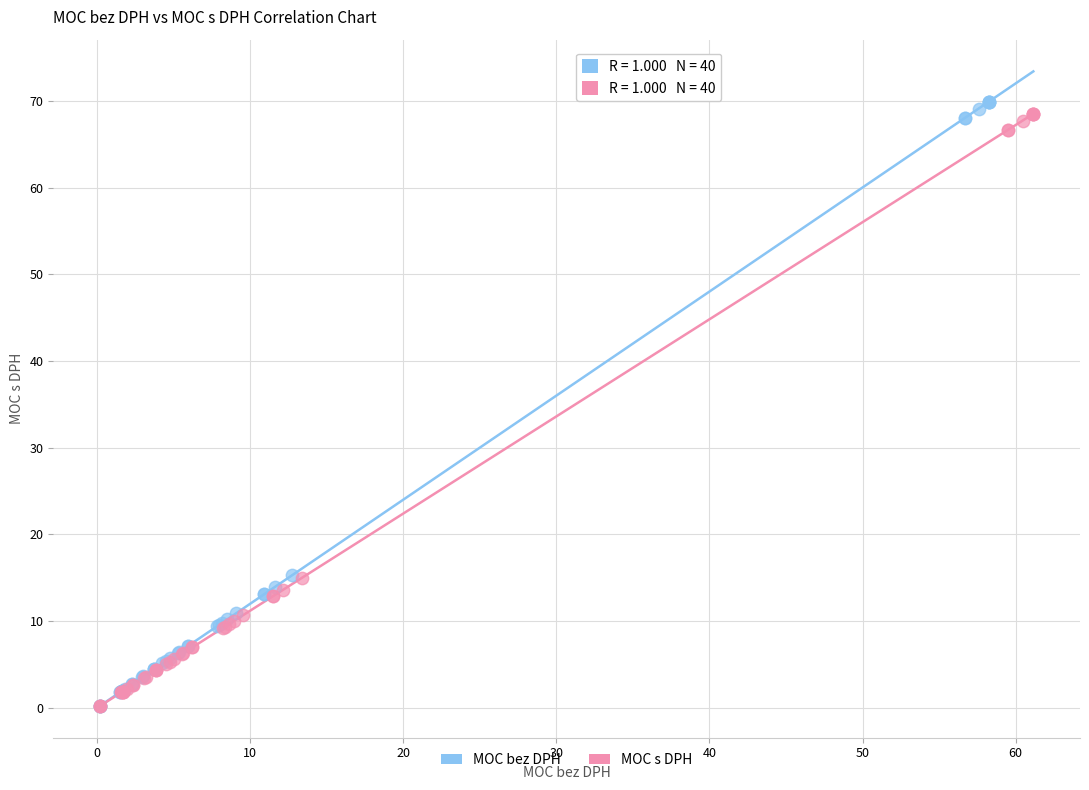

Which series has the largest Y range (max minus min)?

MOC bez DPH